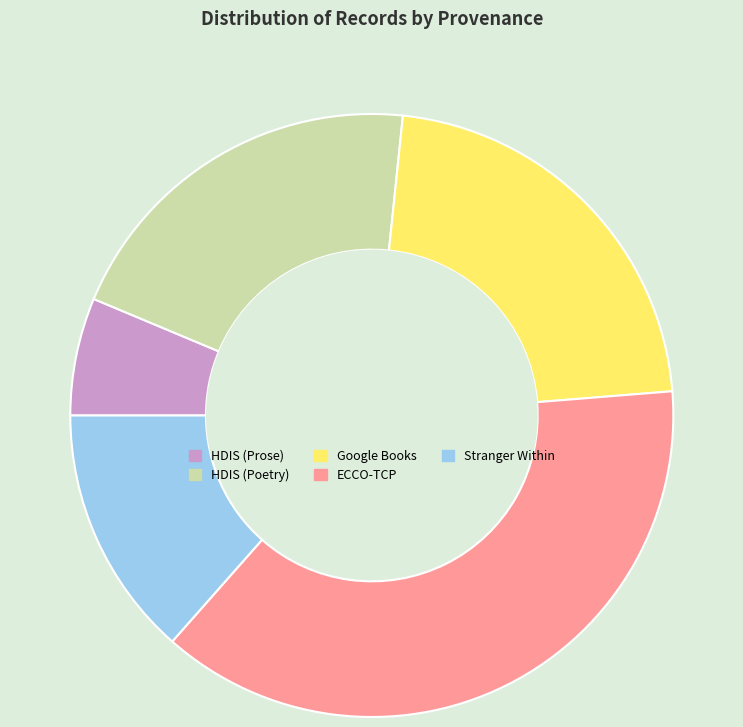

Rank the categories by value from highest to lowest.

ECCO-TCP, Google Books, HDIS (Poetry), Stranger Within, HDIS (Prose)